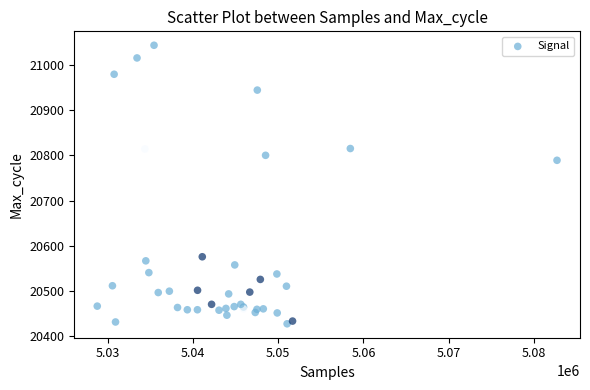

What Y value in the scatter plot is closest to 20735?

20789